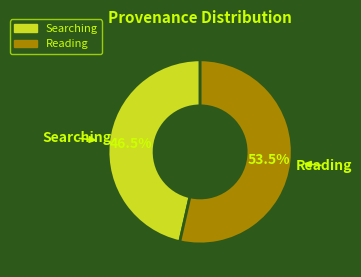

Count the number of slices in the pie.

2